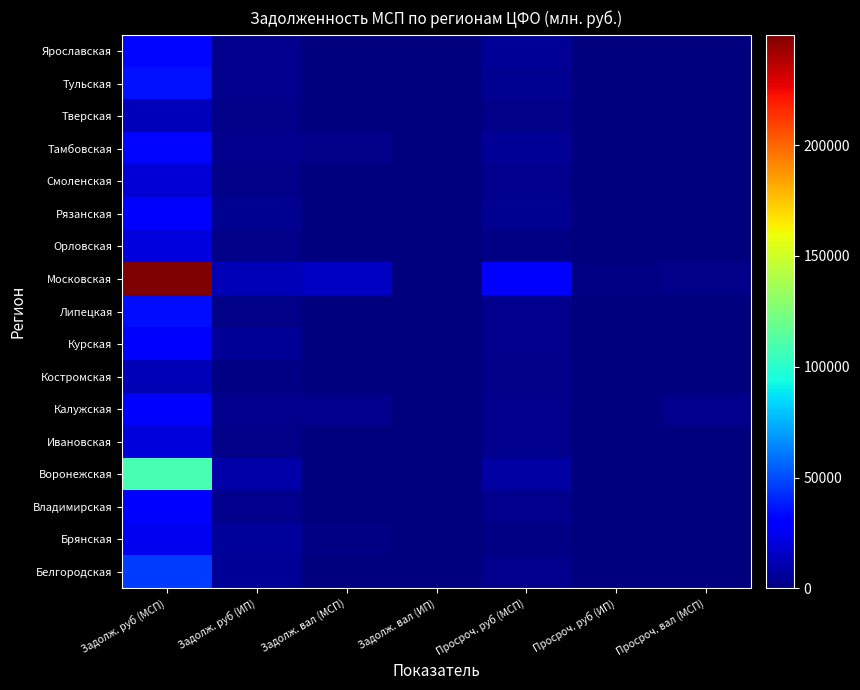

At which category is the sum across all series the highest?

Задолж. руб (МСП)